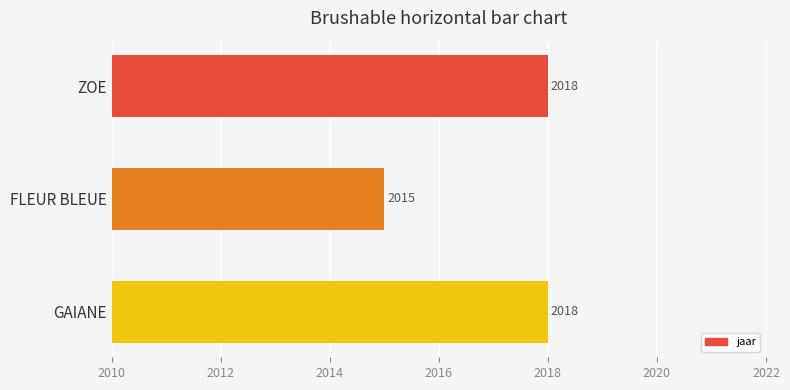

How many values are below 2018?

1